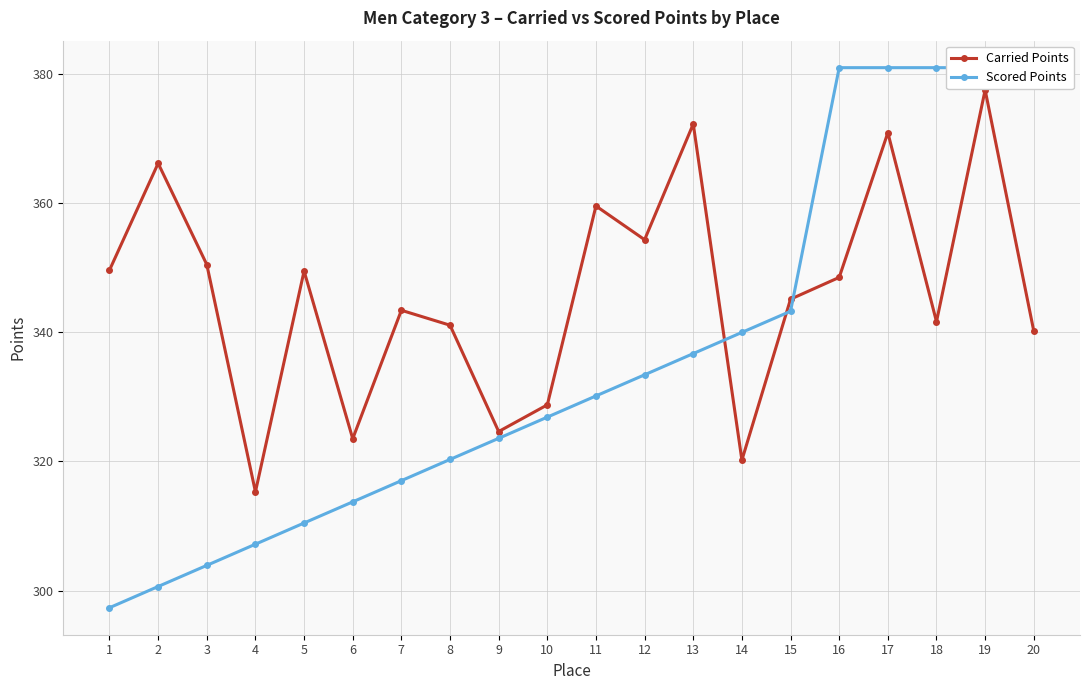

What is the difference between the Carried Points values at 11 and 10?

30.8